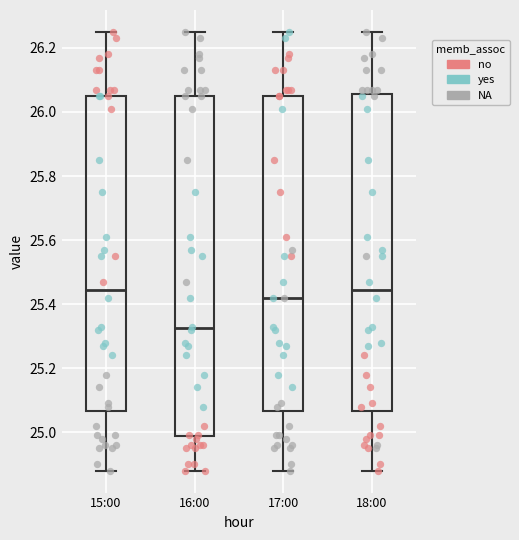

Reading left to right, transcribe this box plot: for each box, give where its median line is, the range the box spans, and where its two whiskers end, as read against the y-axis. The values are not printed on the chart, so give them approximately, as read against the axis.

15:00: median 25.44, box 25.06 to 26.06, whiskers 24.88 to 26.26
16:00: median 25.32, box 24.98 to 26.06, whiskers 24.88 to 26.26
17:00: median 25.42, box 25.06 to 26.06, whiskers 24.88 to 26.26
18:00: median 25.44, box 25.06 to 26.06, whiskers 24.88 to 26.26